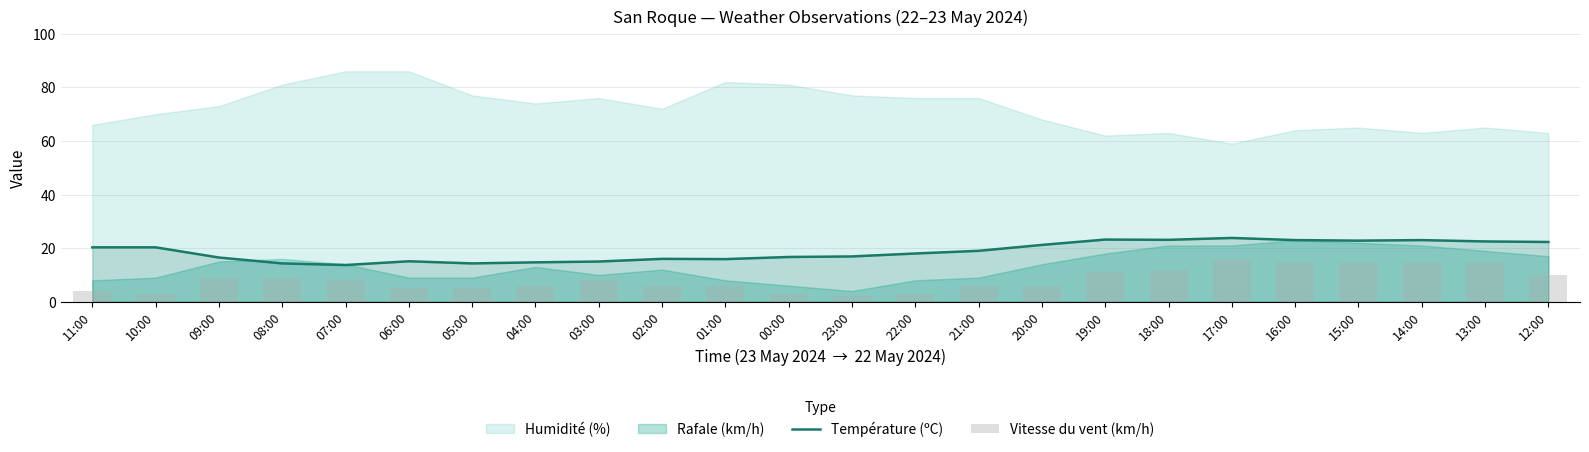

True or false: Température (ºC) has a value of 13.5 at 17:00.

False